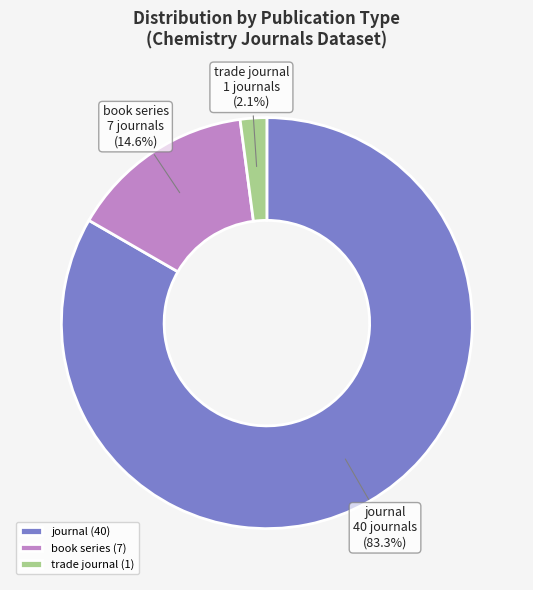

How much of the chart is everything except trade journal?

97.9%